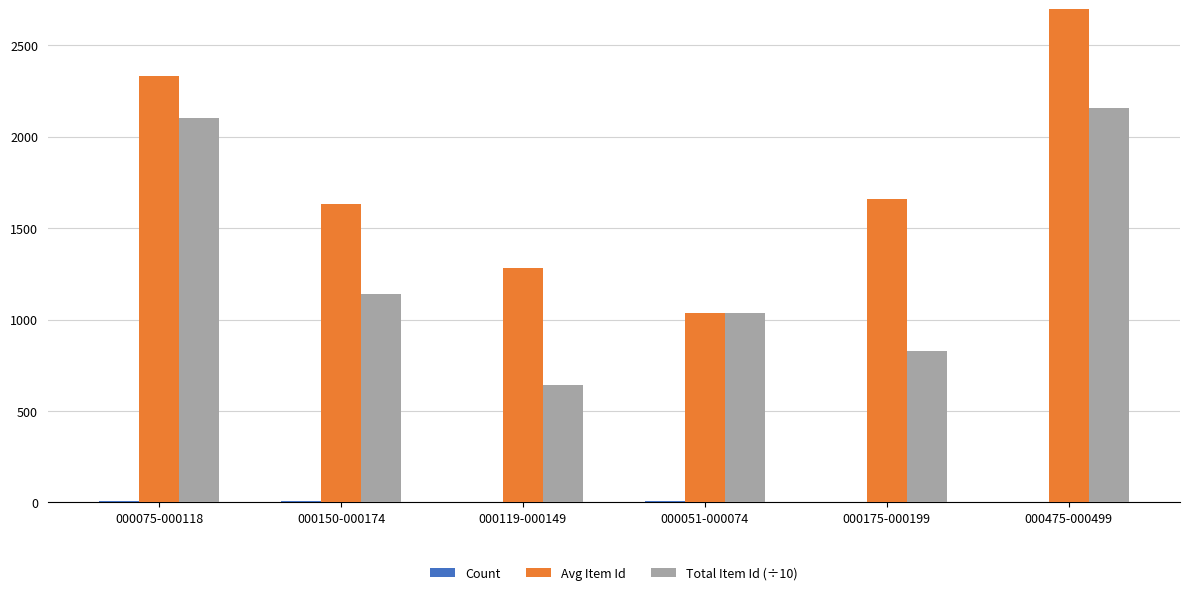

Which series has the largest total across all categories?

Avg Item Id